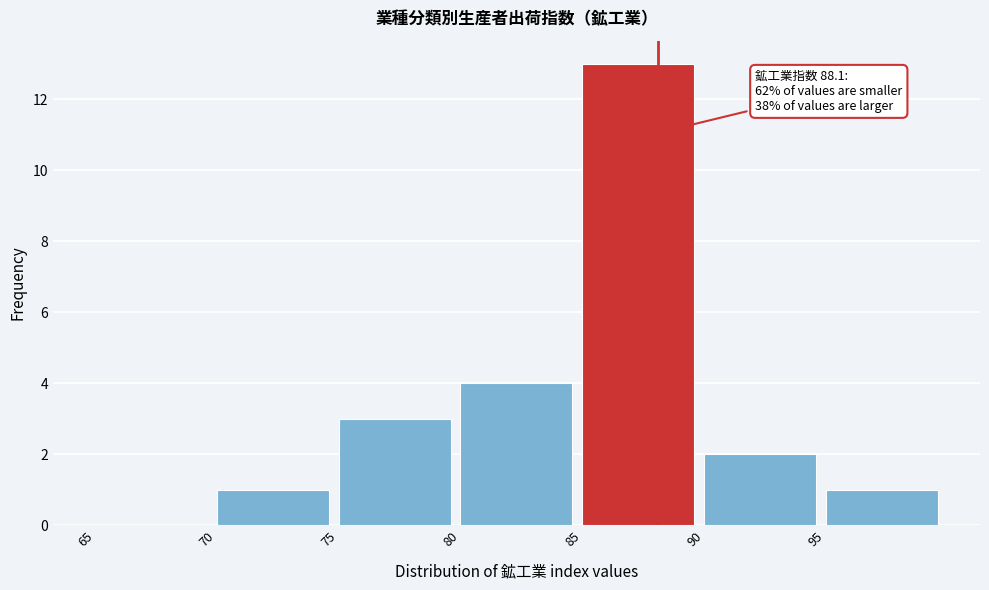

Over which range of the x-axis is the bar tallest?

85 to 90